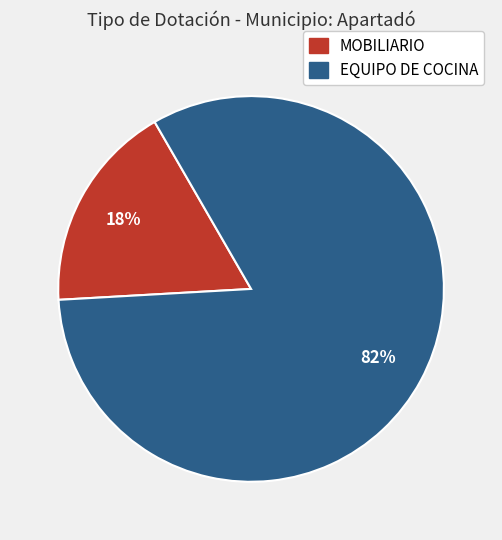

To the nearest percent, what is the average slice percentage?

50%